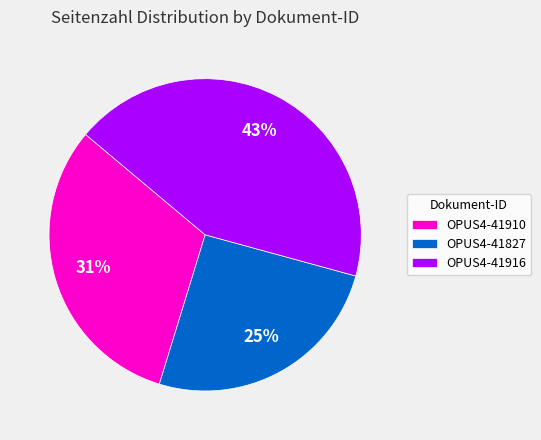

True or false: OPUS4-41910 accounts for 31% of the total.

True